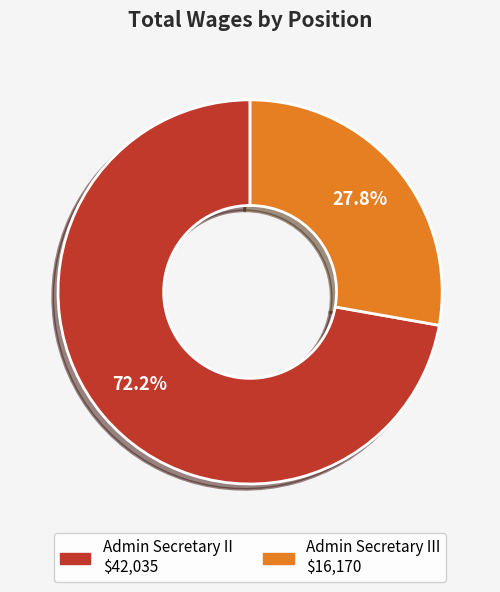

To the nearest percent, what is the average slice percentage?

50%